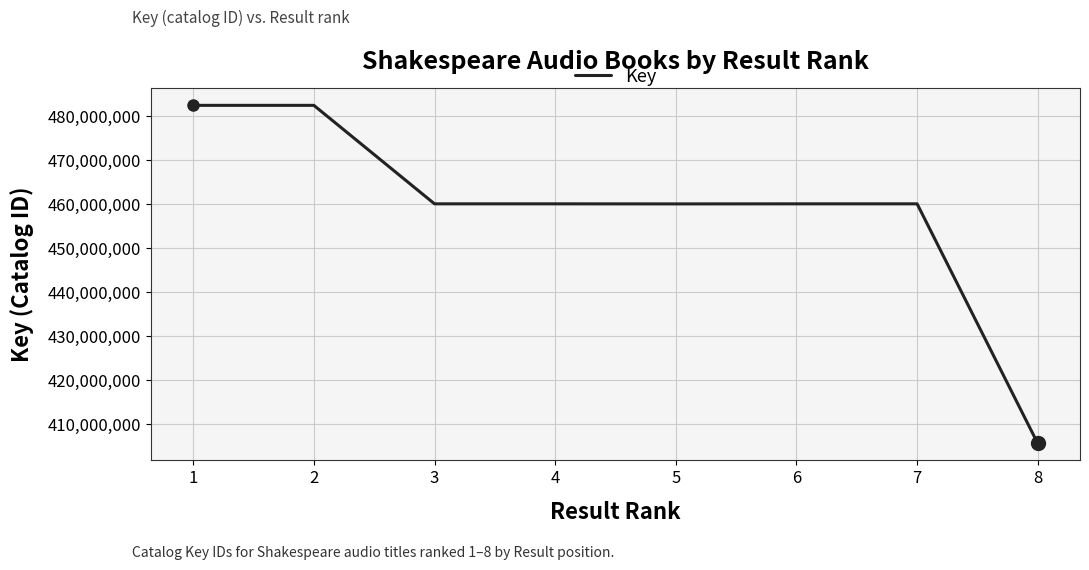

Is it true that the value at 2 is 482474121?

True